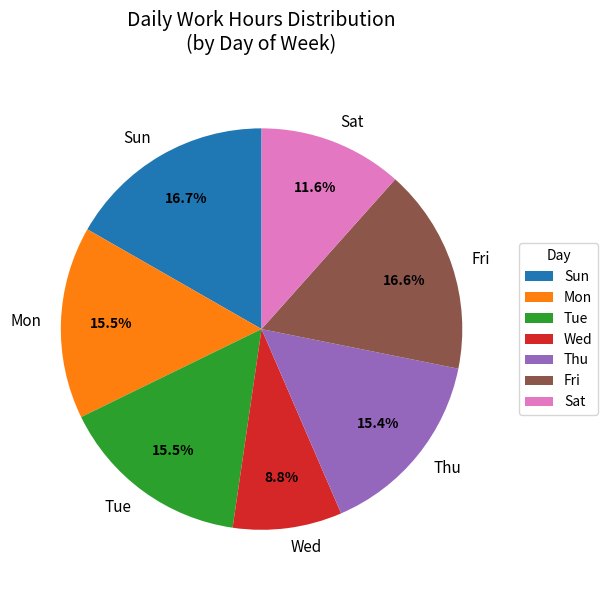

Does any single category account for the majority?

No